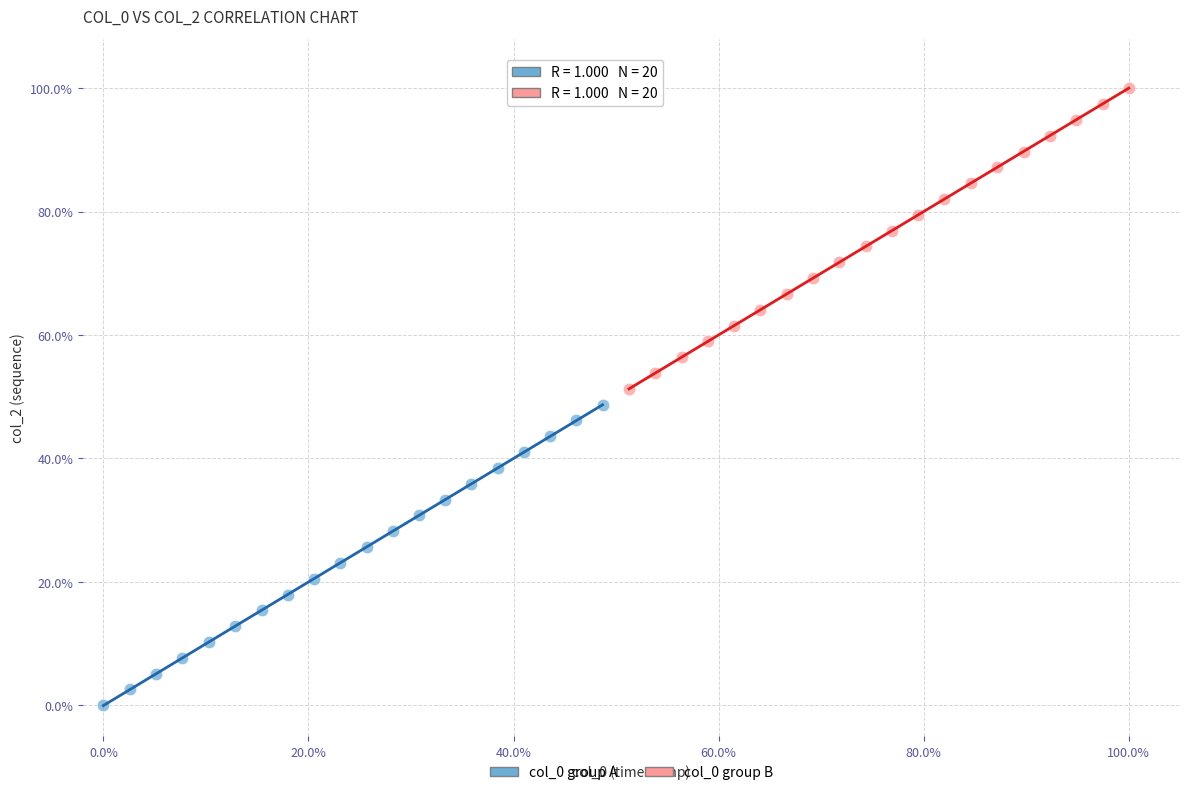

Which series reaches the maximum Y coordinate?

col_0 group B